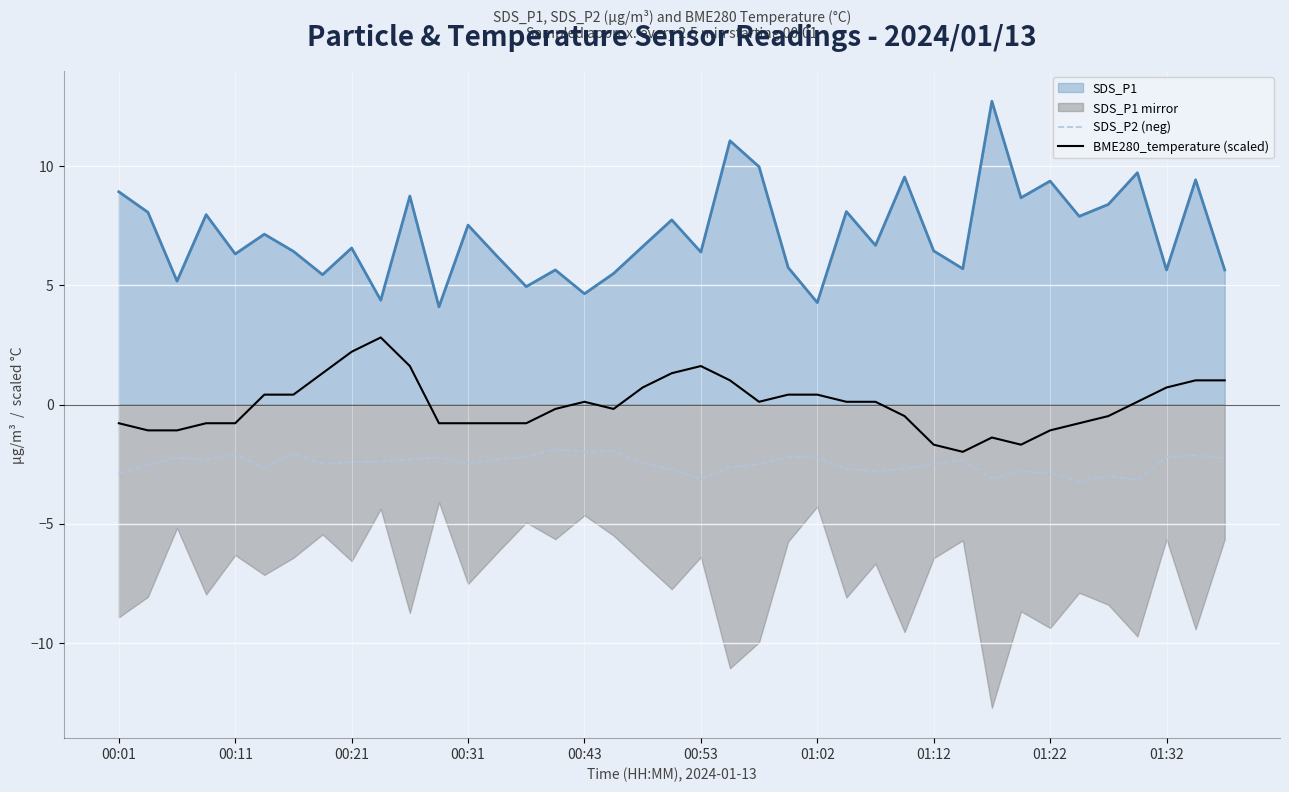

What is the lowest value of the SDS_P2 (neg) series?

-3.2